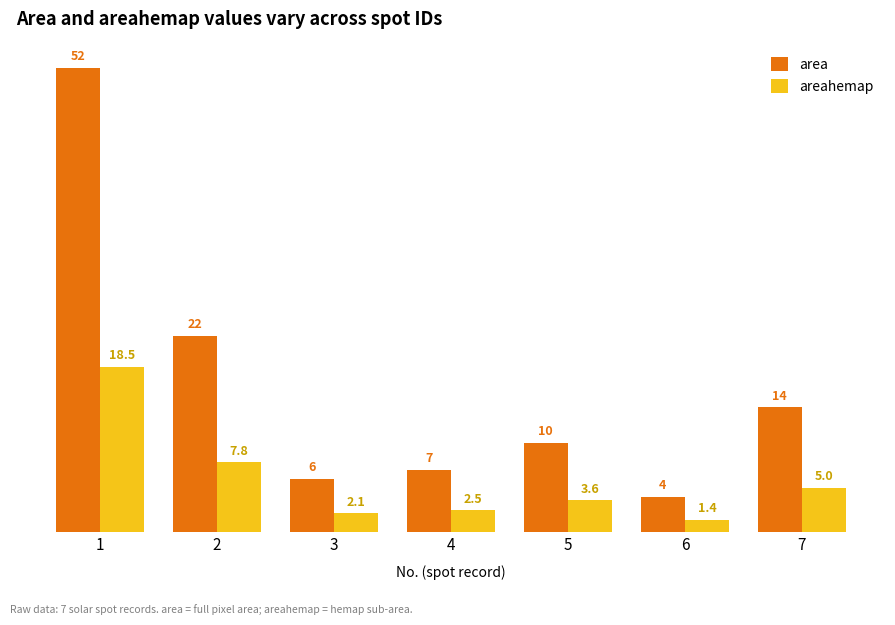

Where does the areahemap series first go above 3?

1